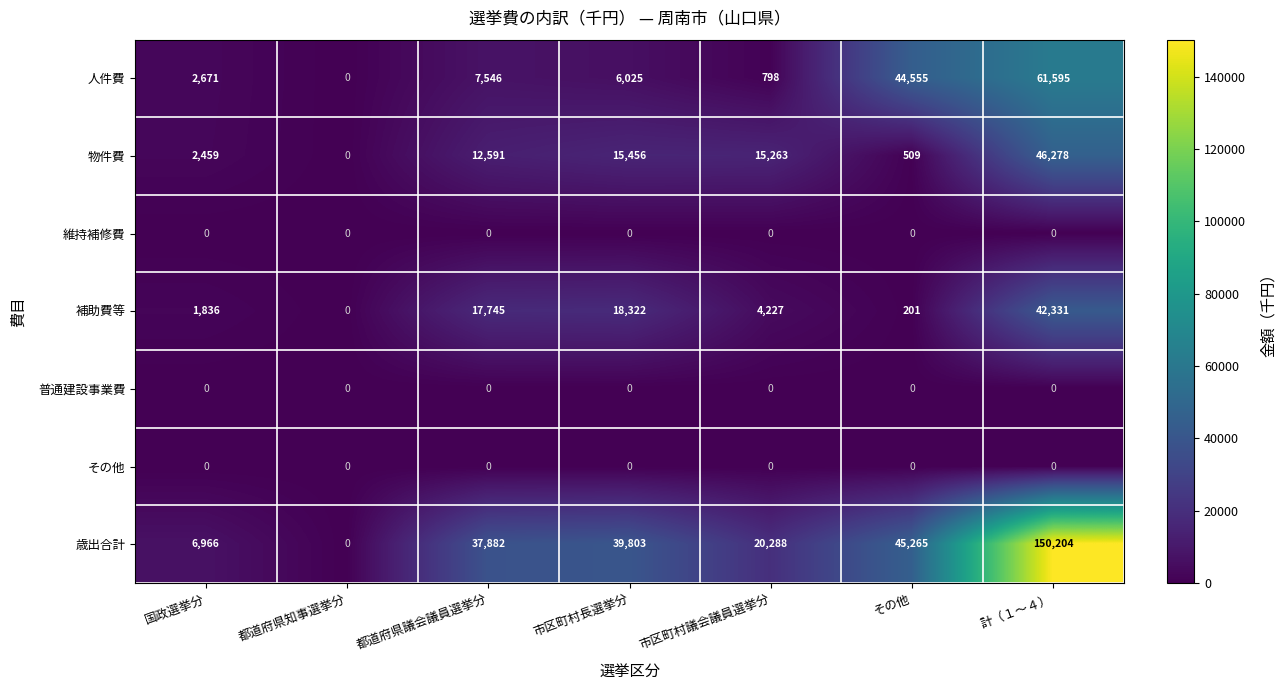

The value of 普通建設事業費 at 都道府県知事選挙分 is 0. True or false?

True